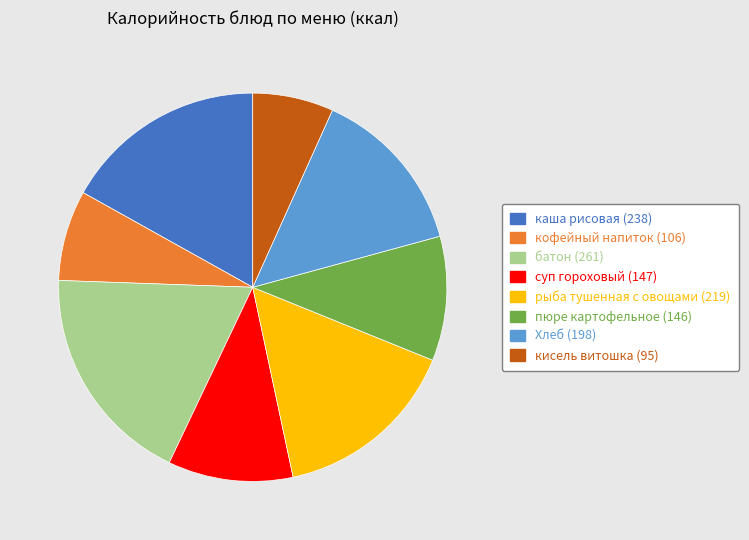

Does рыба тушенная с овощами represent more than half of the total?

No